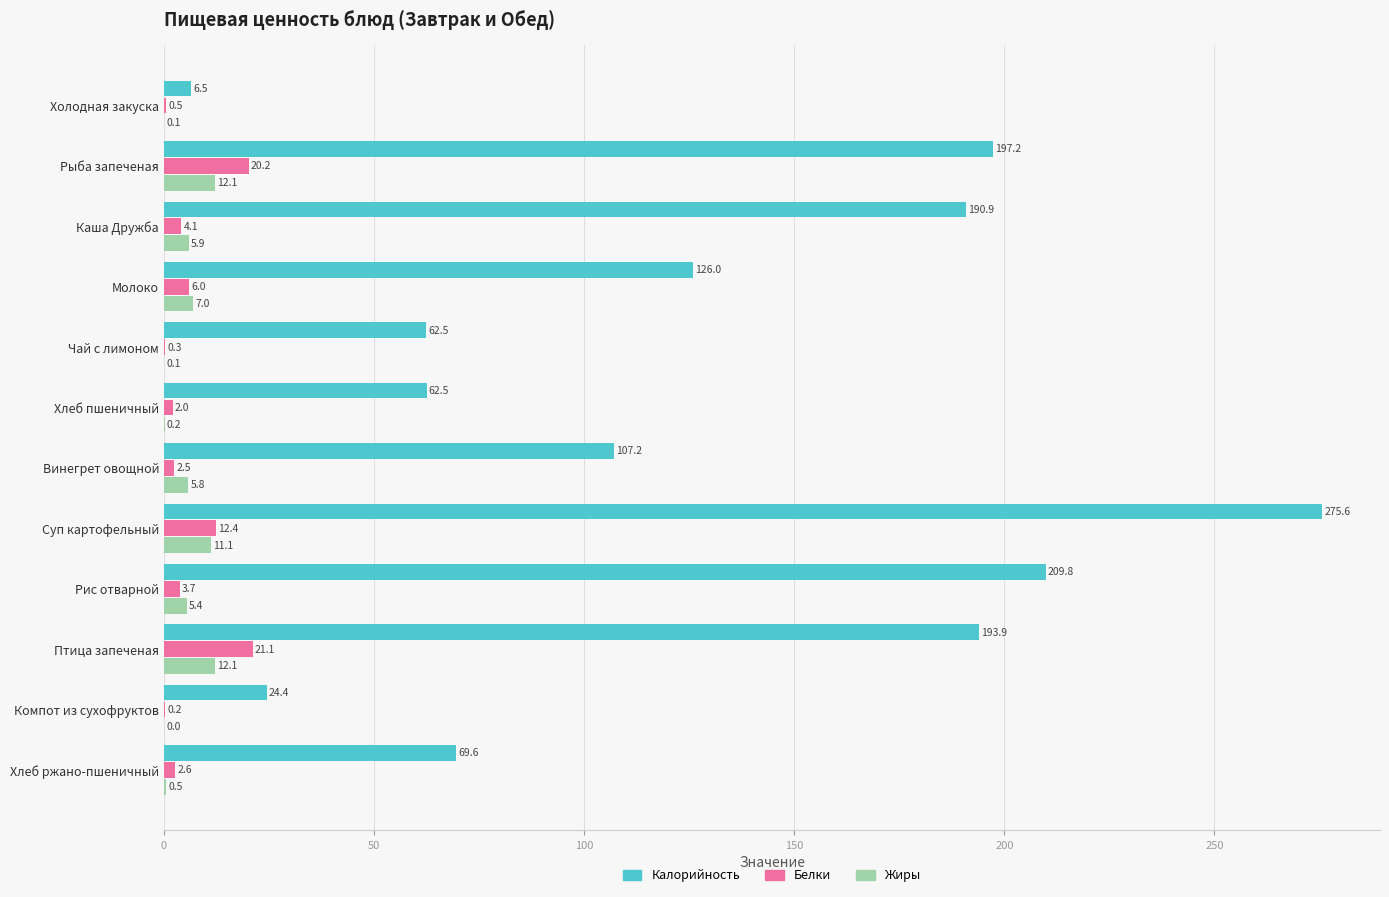

At which label does Калорийность reach its peak?

Суп картофельный